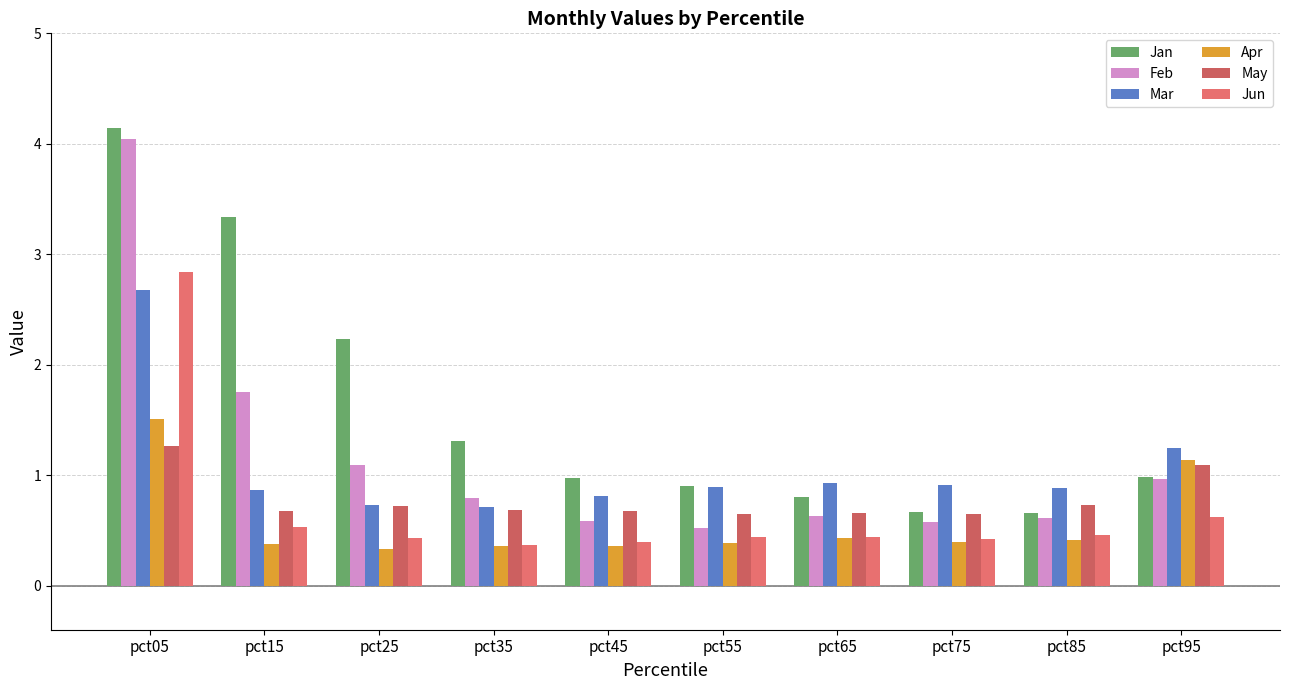

Which category has the highest value in the Apr series?

pct05